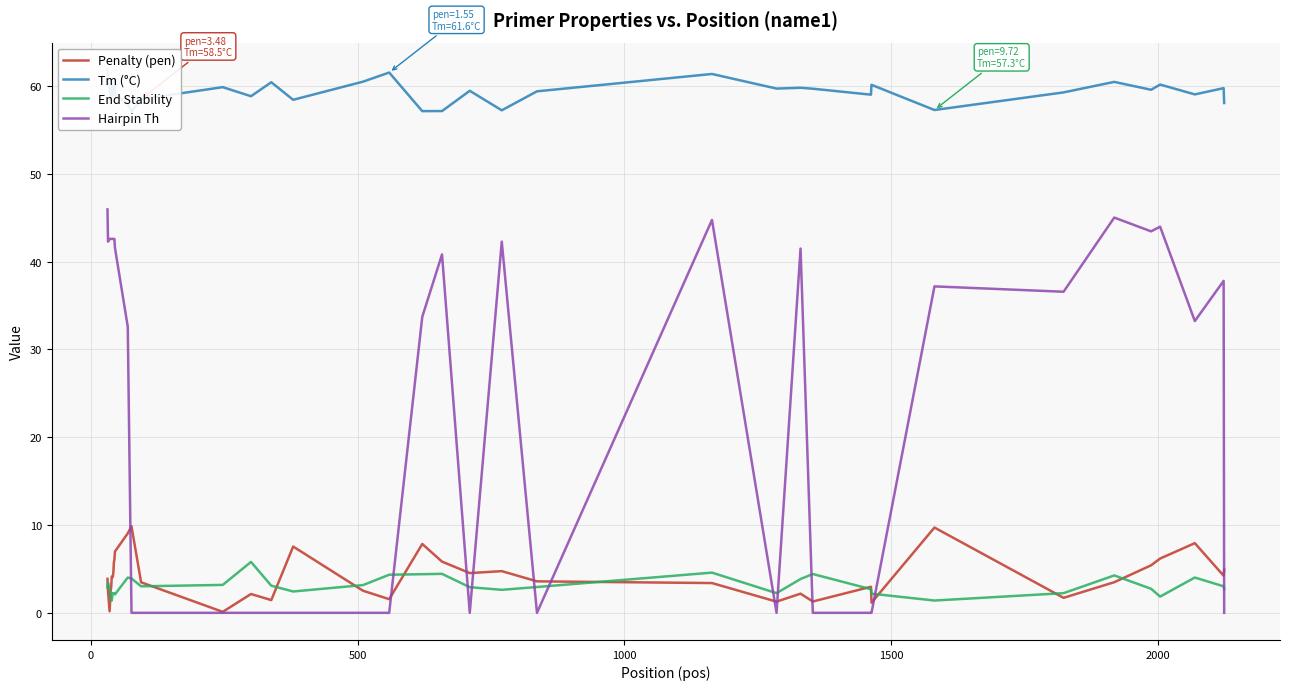

What are all the series names shown in the legend?

Penalty (pen), Tm (°C), End Stability, Hairpin Th